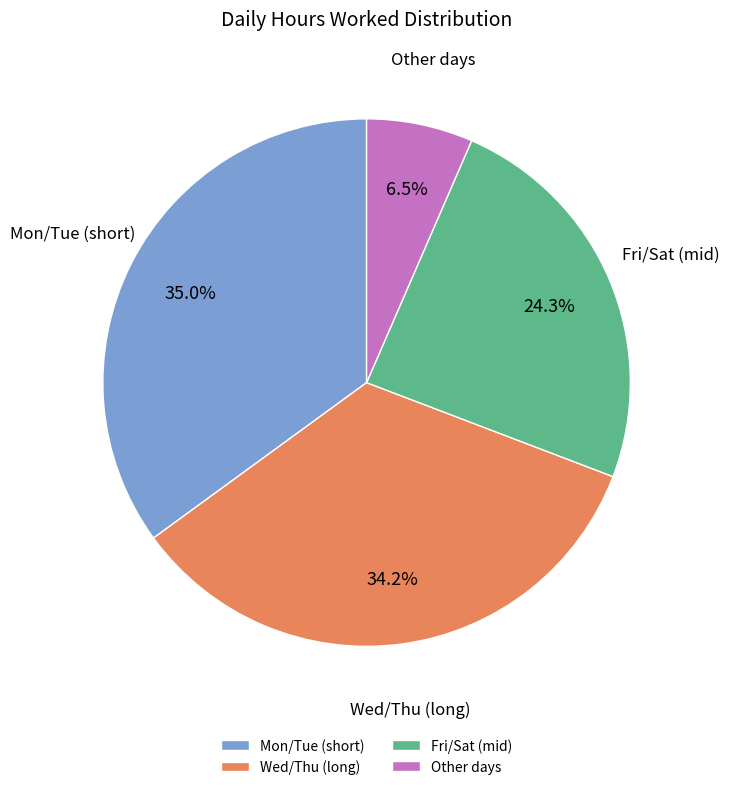

Is there a majority slice in this chart?

No